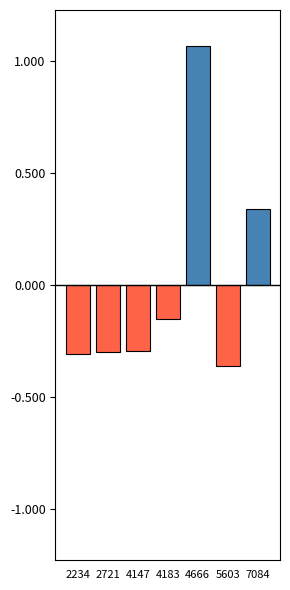

What is the value of the 2nd bar from the left?

-0.3